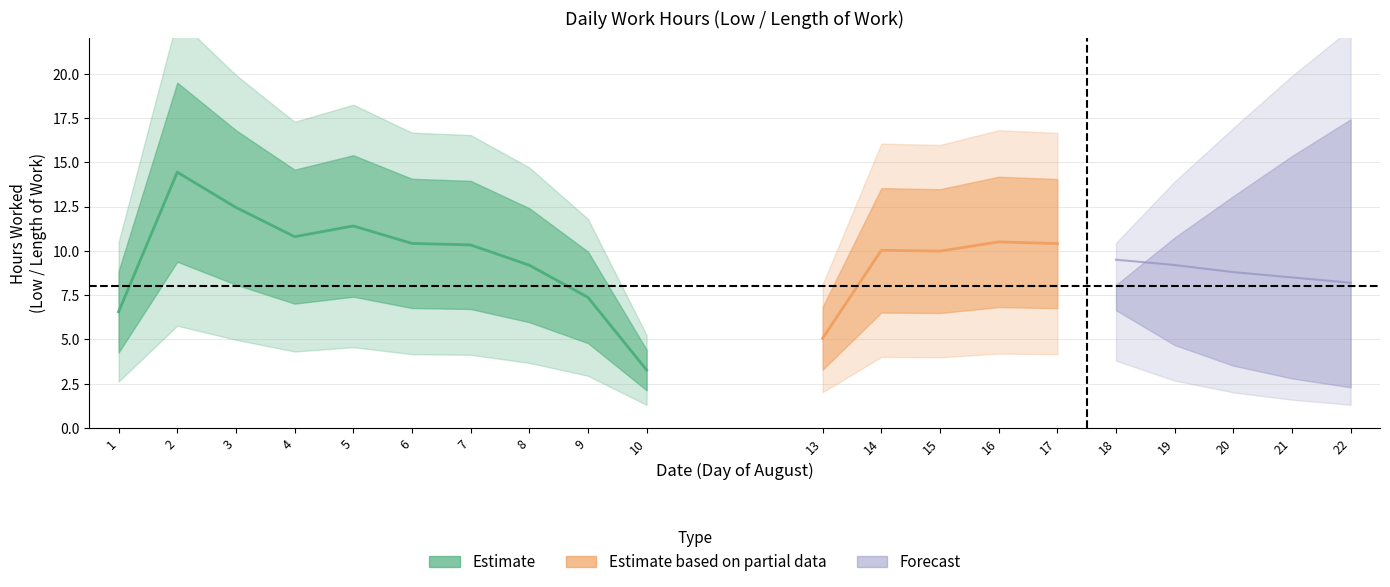

What is the change in value from 5 to 9?

-3.8